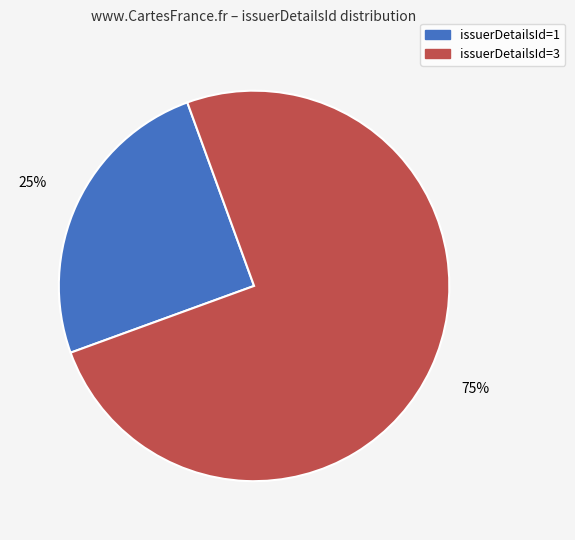

Do issuerDetailsId=3 and issuerDetailsId=1 together represent more than half of the pie?

Yes